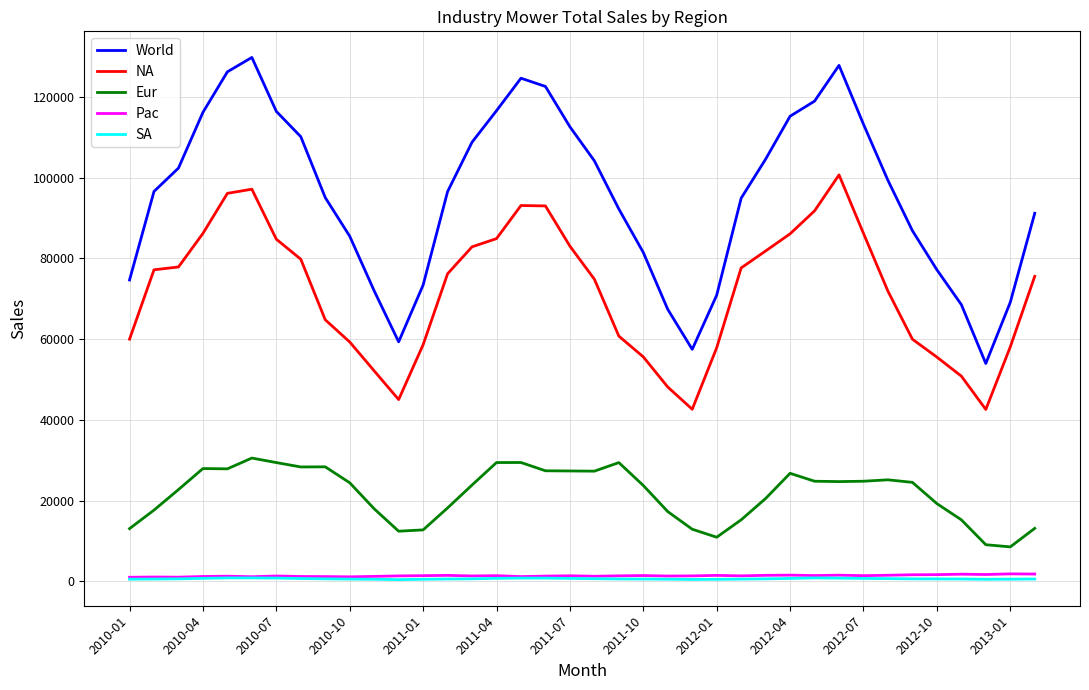

Which series has the largest range (max minus min)?

World